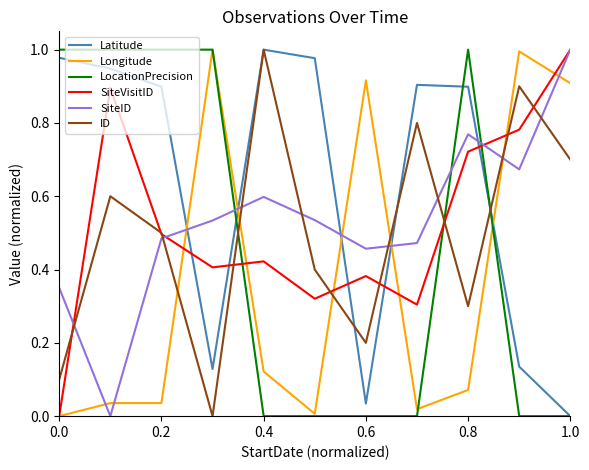

Which series has the largest total across all categories?

Latitude